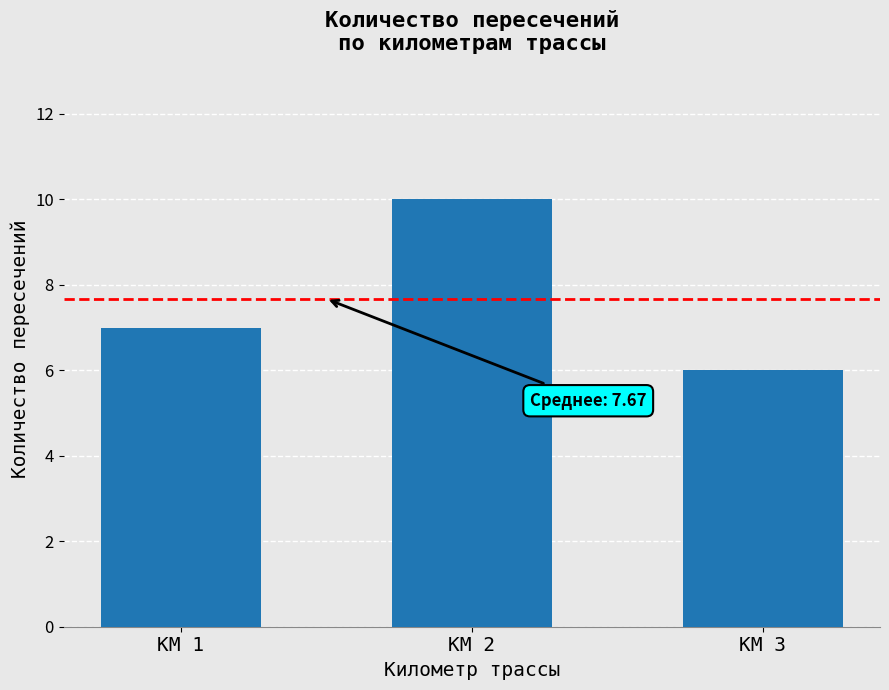

At which category does the chart reach its minimum across all series?

КМ 3